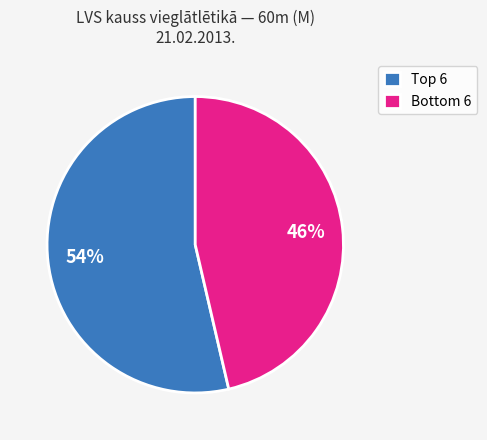

To the nearest percent, what is the average slice percentage?

50%